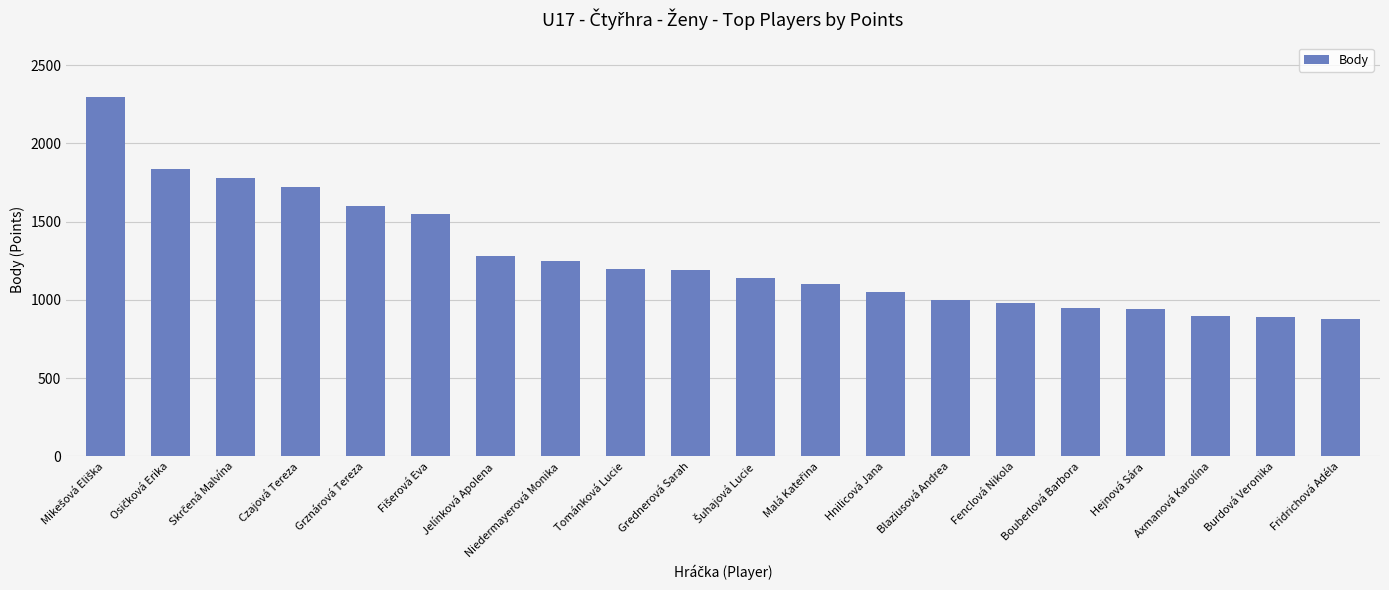

How many values are below 1190?

10